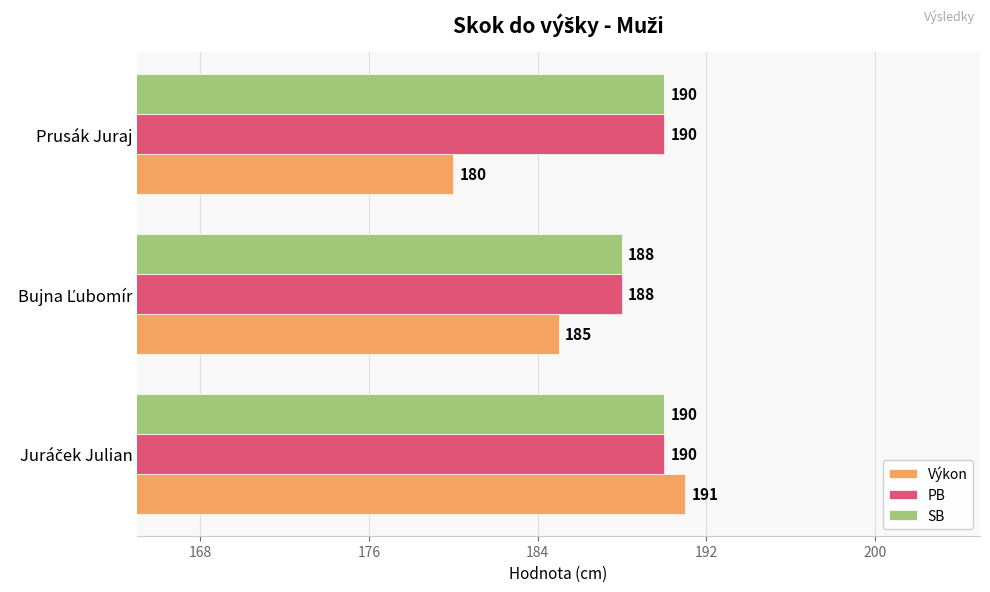

Which series has the largest range (max minus min)?

Výkon